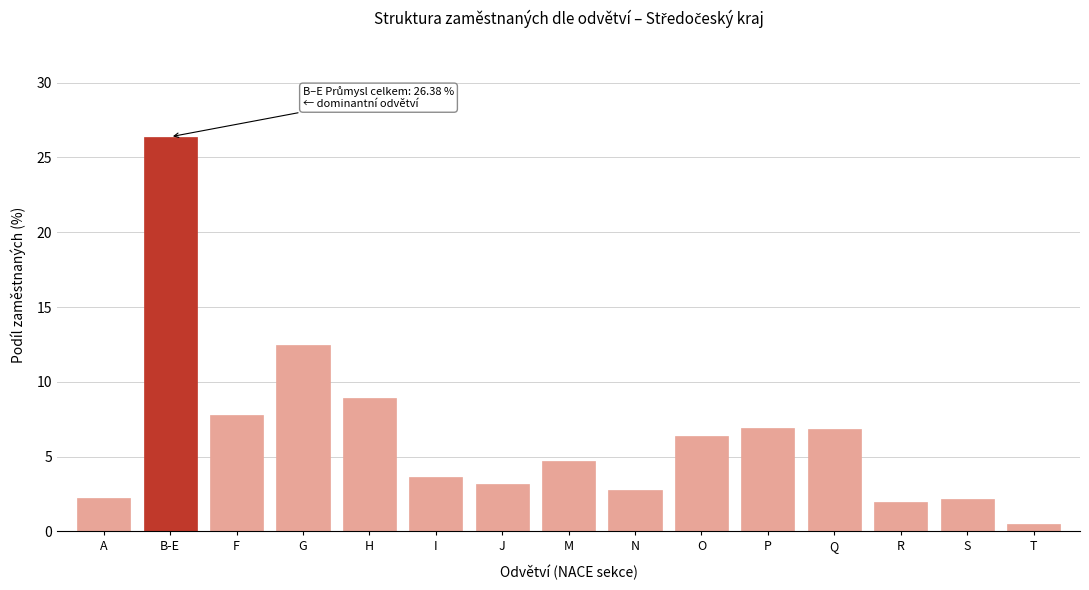

What is the change in value from G to I?

-8.8